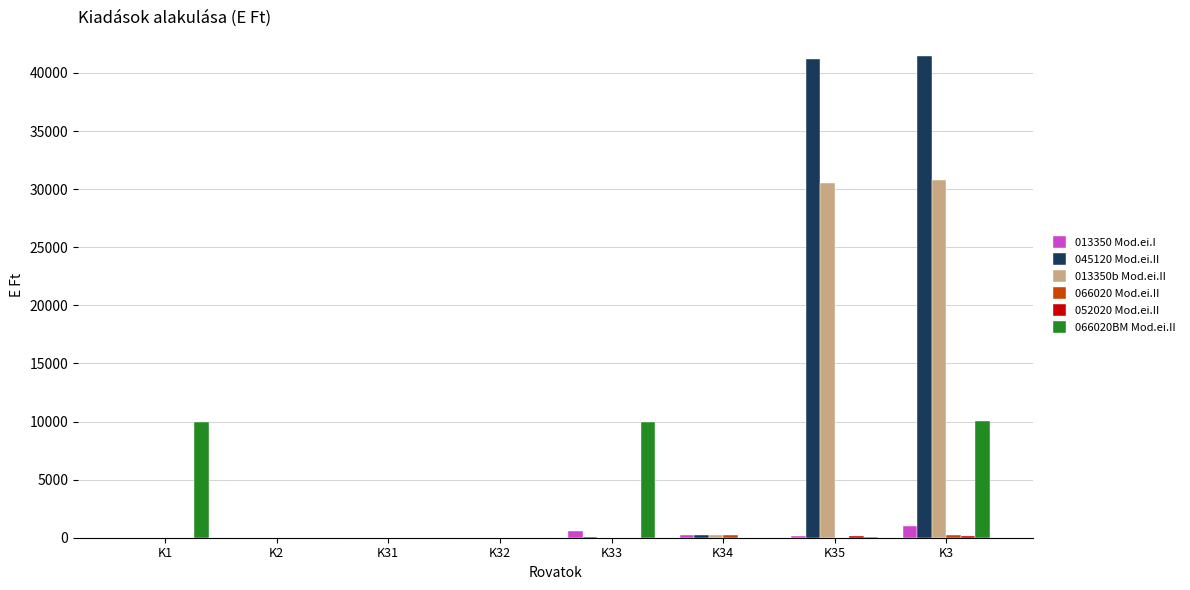

What is the sum of the 013350b Mod.ei.II values at K35 and K34?

30812